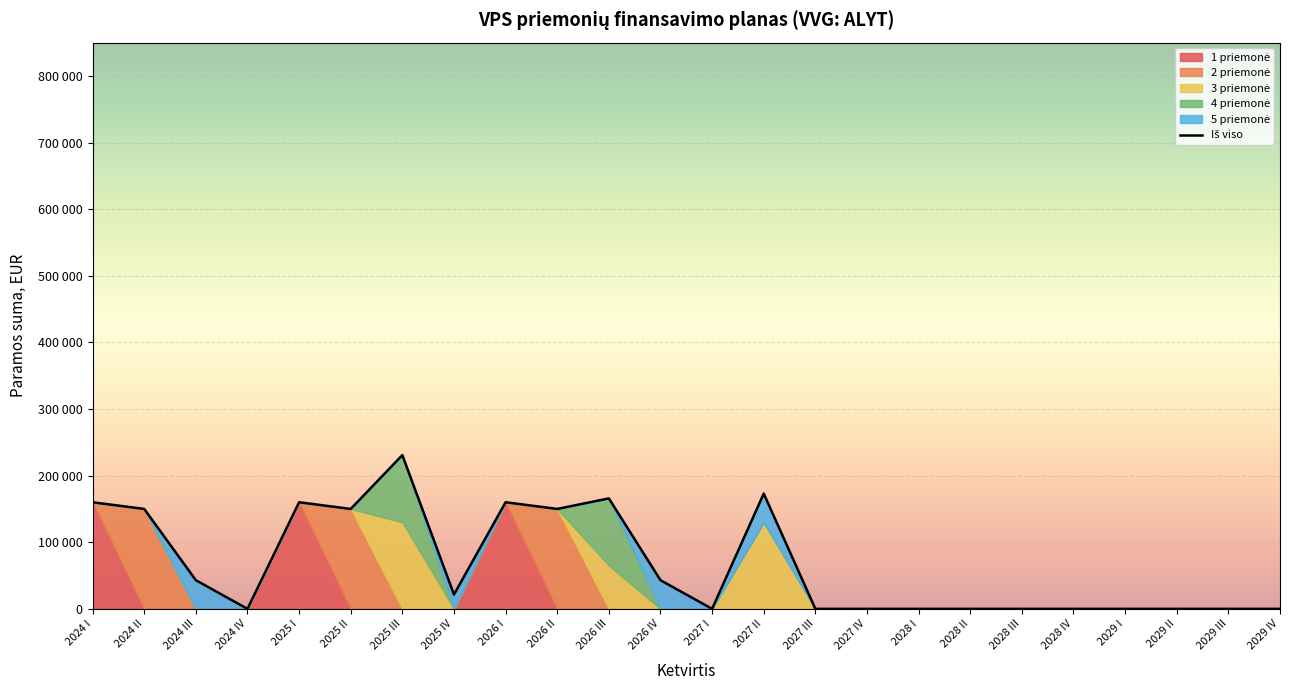

Which label corresponds to the smallest value in the chart?

2024 IV